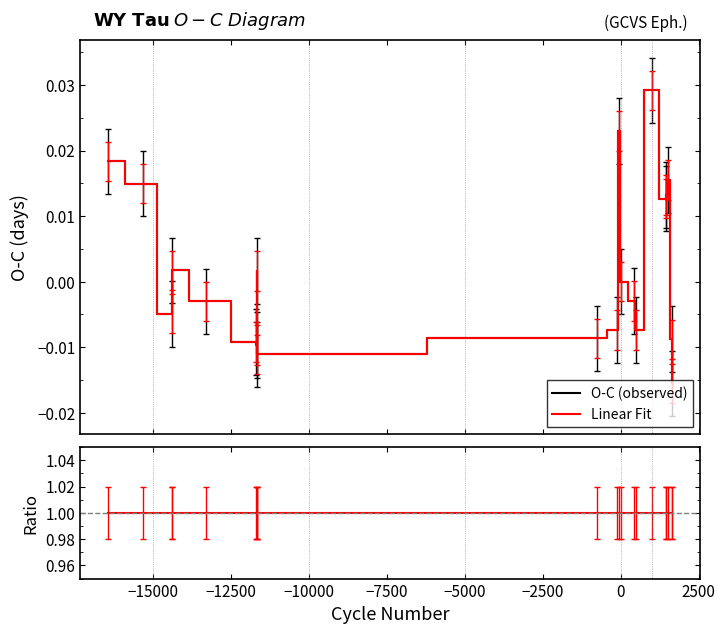

What is the highest value of the Lin/O-C ratio series?

1.0